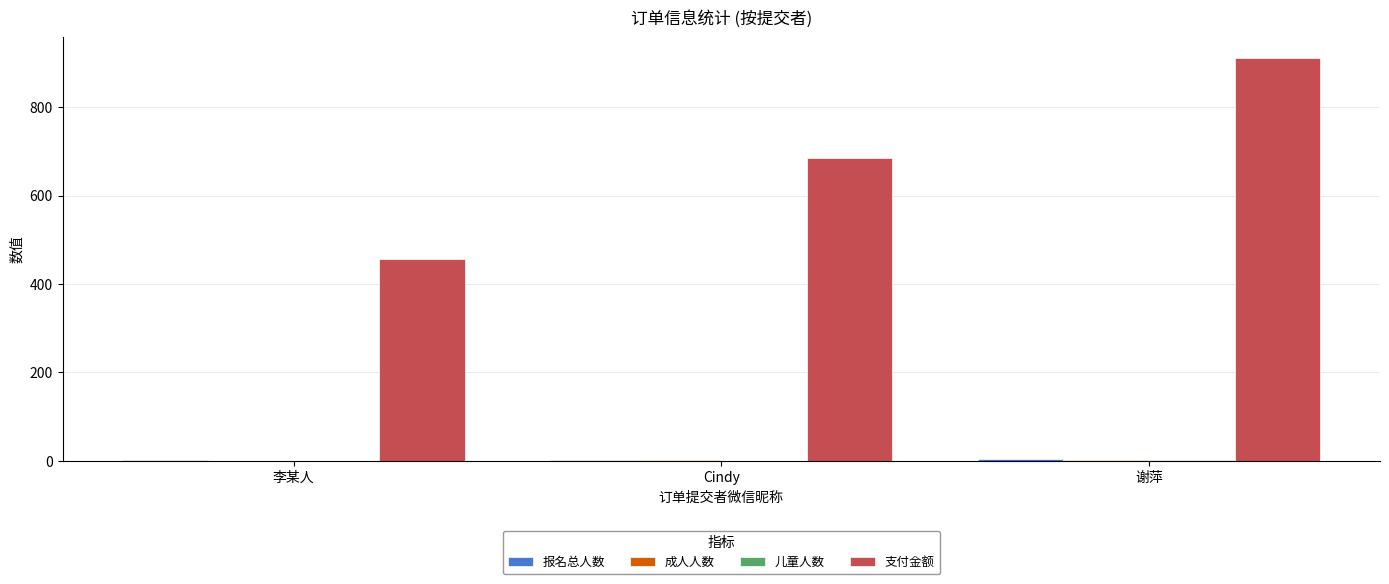

How many groups of bars are there?

3